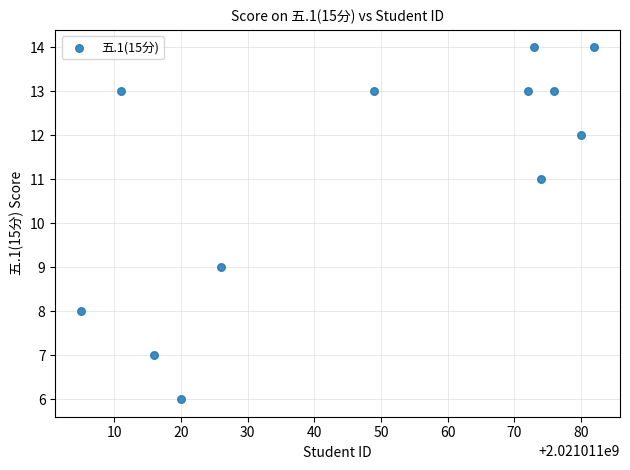

What is the average Y value?

11